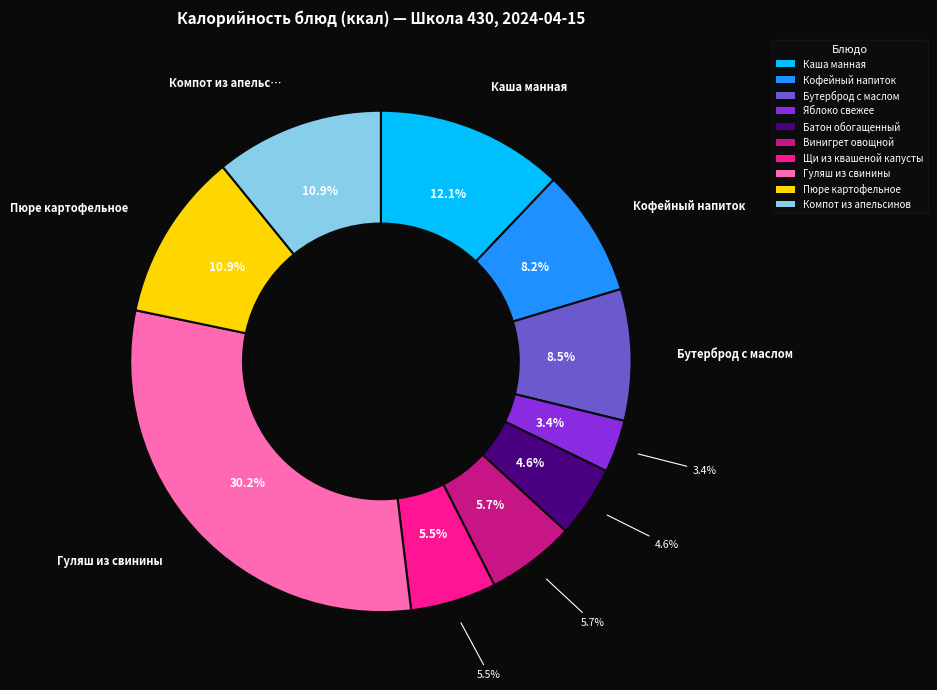

Which has a higher value, Щи из квашеной капусты or Каша манная?

Каша манная